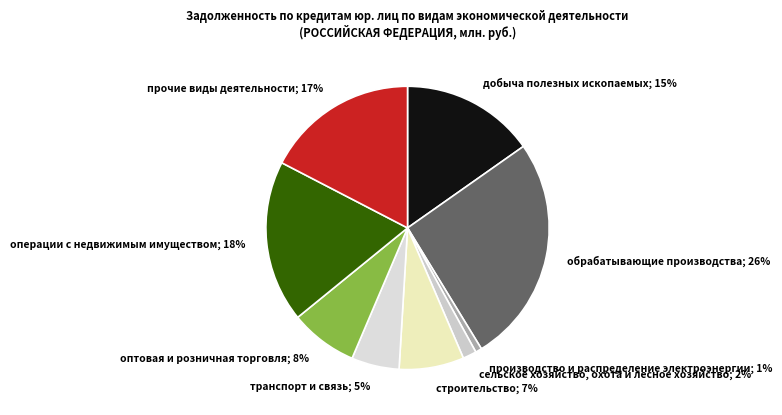

Do сельское хозяйство, охота и лесное хозяйство and транспорт и связь together represent more than half of the pie?

No